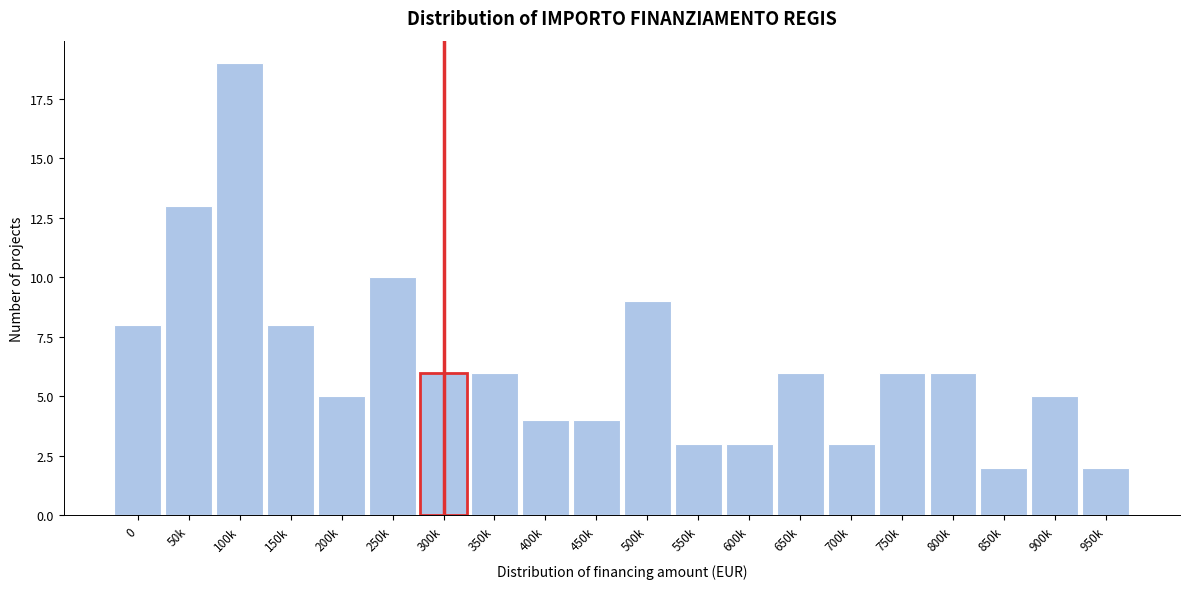

Reading left to right, what are all the values shown in this chart?

0=8	50k=13	100k=19	150k=8	200k=5	250k=10	300k=6	350k=6	400k=4	450k=4	500k=9	550k=3	600k=3	650k=6	700k=3	750k=6	800k=6	850k=2	900k=5	950k=2